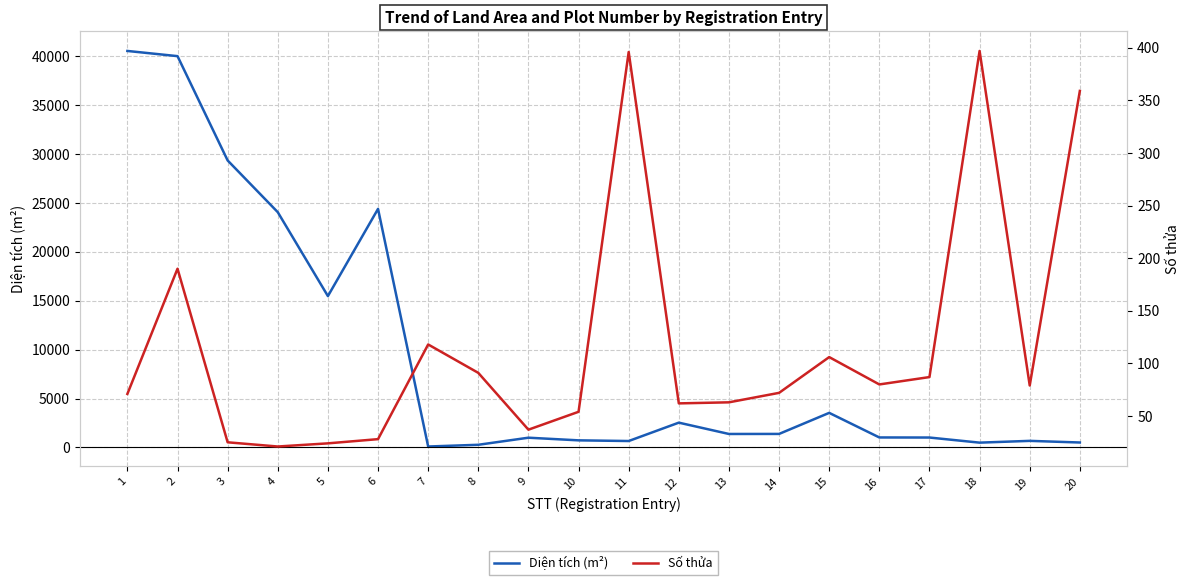

At which label does Số thửa reach its peak?

18